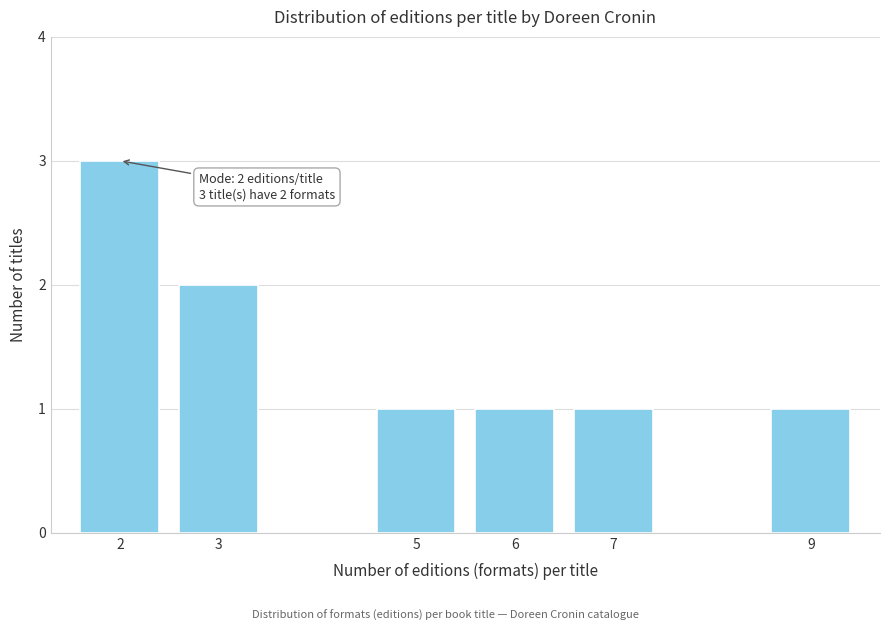

Reading left to right, extract all data points from this chart.

3	2	1	1	1	1